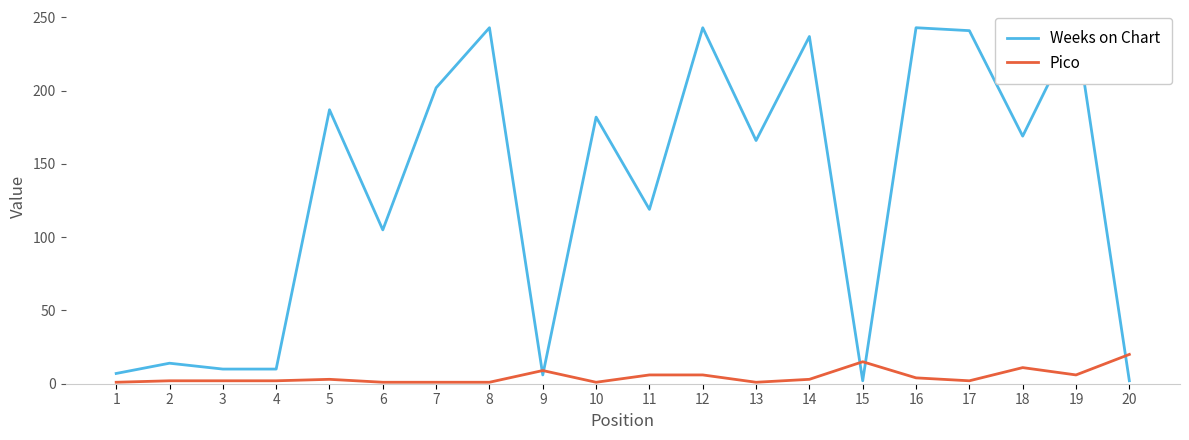

What is the greatest value displayed?

243